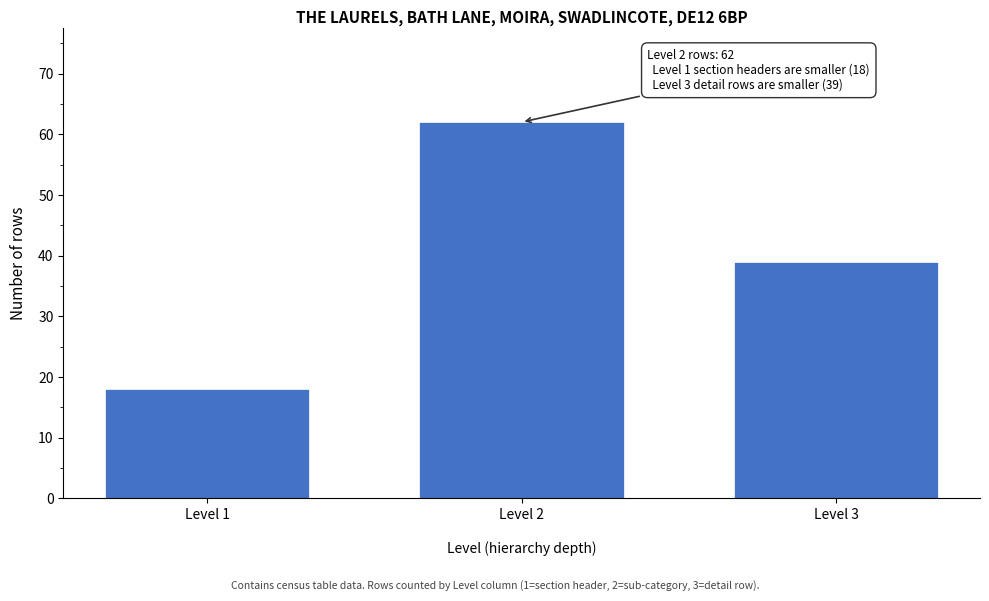

Reading left to right, extract all data points from this chart.

Level 1=18	Level 2=62	Level 3=39